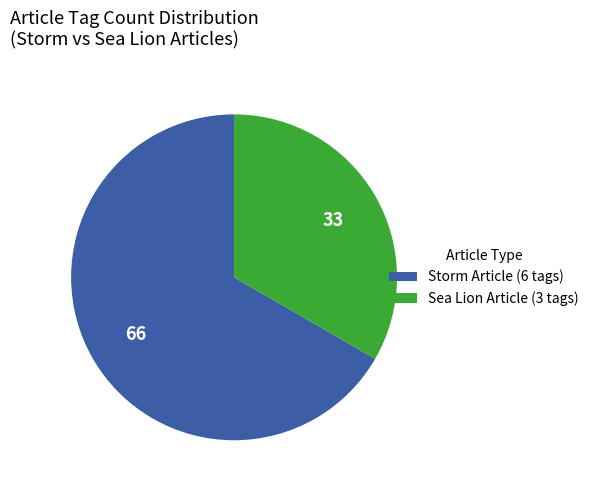

Rank the categories by value from lowest to highest.

Sea Lion Article (3 tags), Storm Article (6 tags)